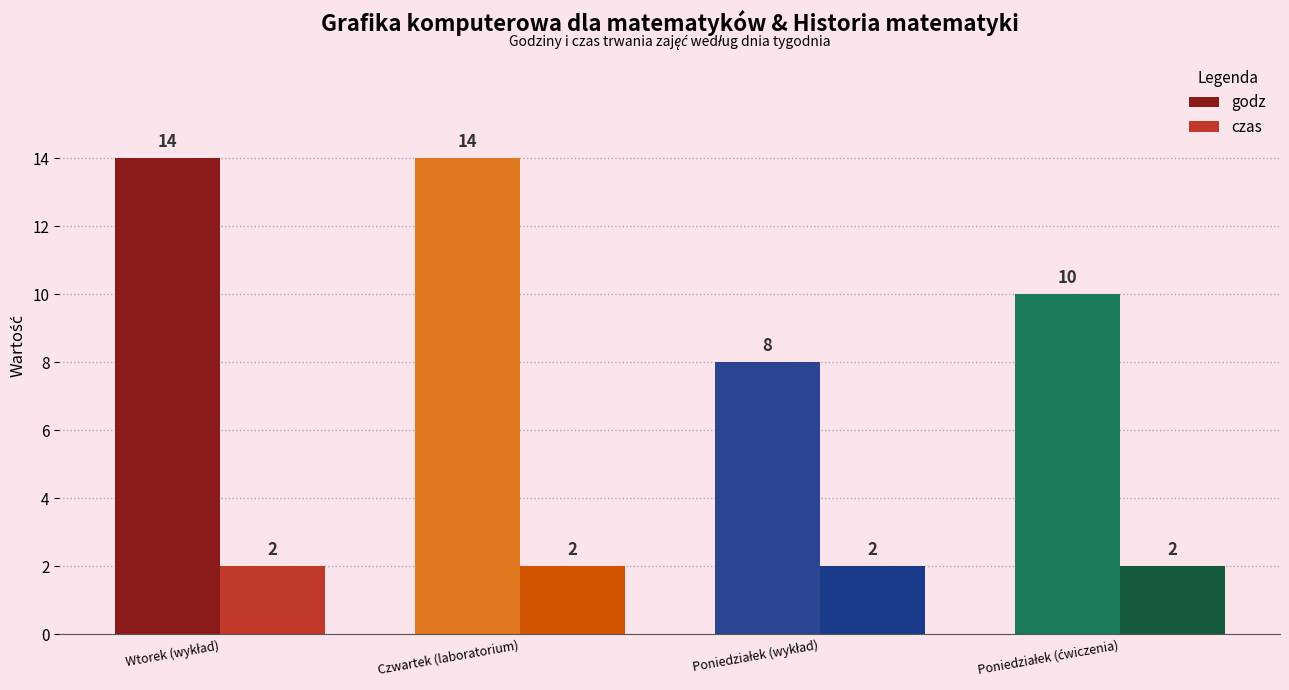

Count the godz values in the range 10 to 14.

3